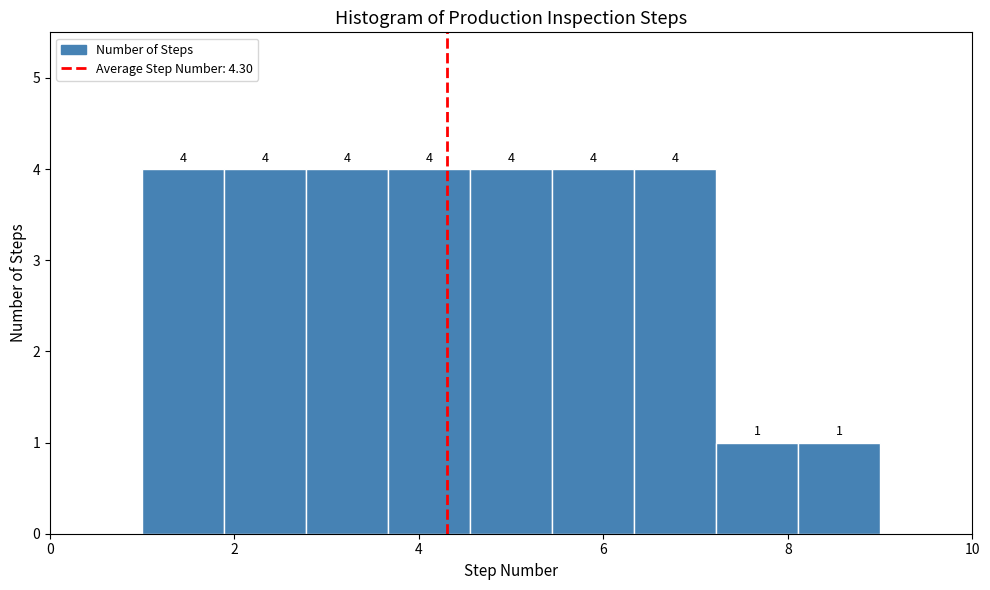

Reading left to right, transcribe this chart: for each bar, give the range it covers on the x-axis and its height. The bar edges are not printed on the chart, so give them approximately, as read against the axis.

1.0 to 1.8: 4
1.8 to 2.8: 4
2.8 to 3.6: 4
3.6 to 4.6: 4
4.6 to 5.4: 4
5.4 to 6.4: 4
6.4 to 7.2: 4
7.2 to 8.2: 1
8.2 to 9.0: 1